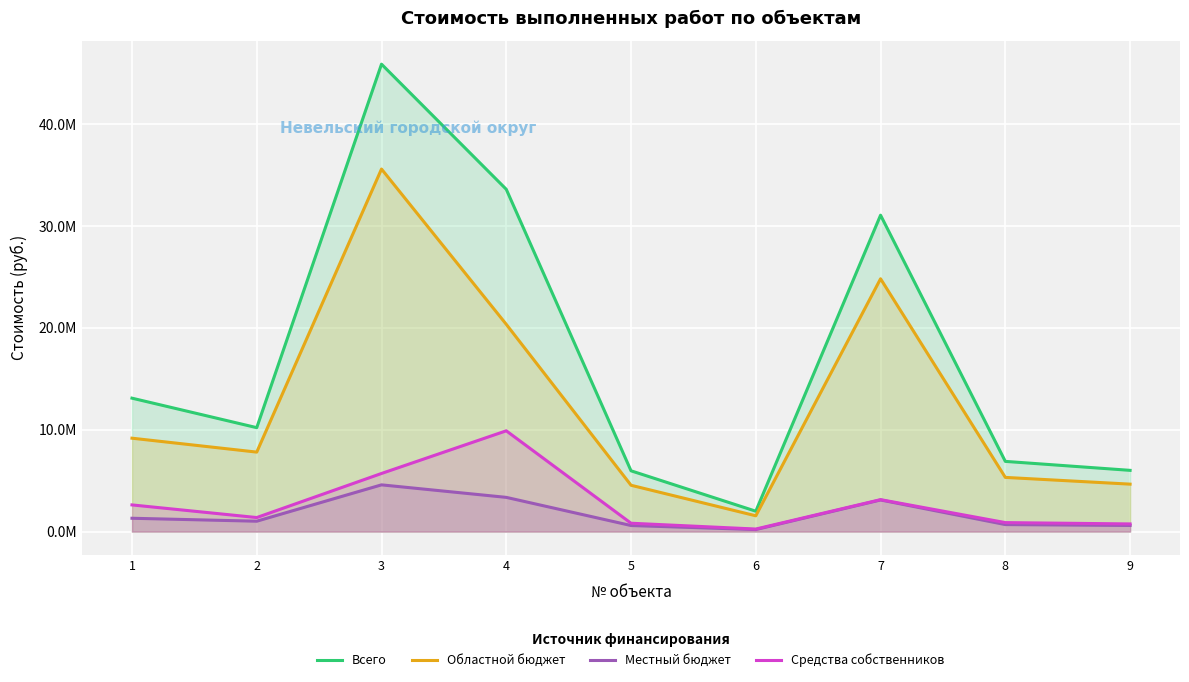

True or false: Областной бюджет and Местный бюджет intersect in this chart.

False